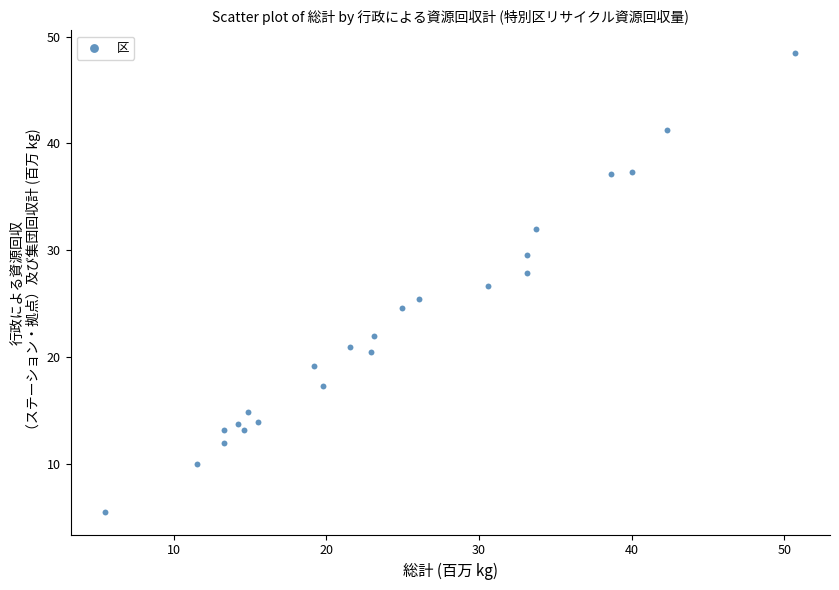

What is the range of Y values (max minus min)?

42.9